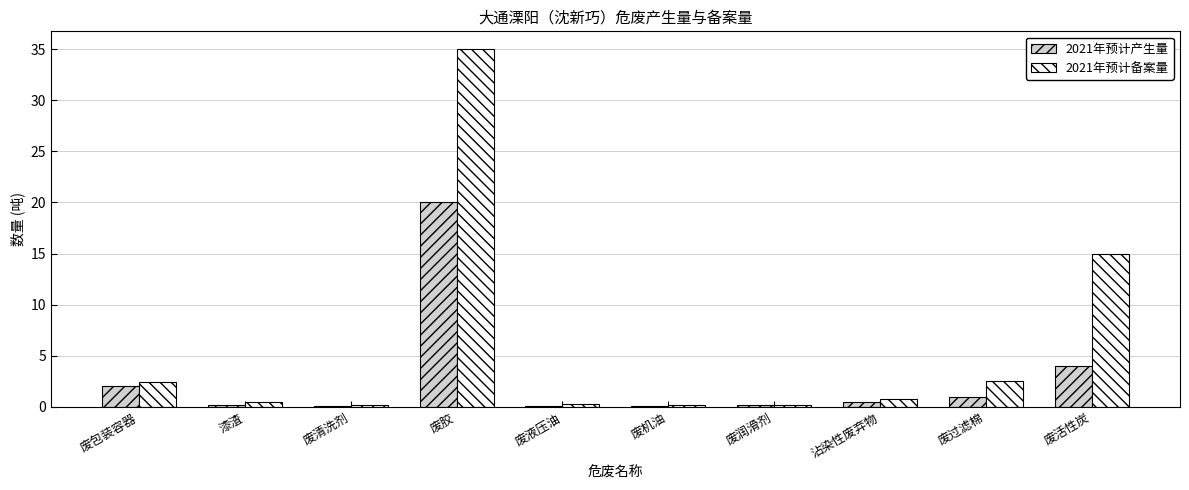

Where is 2021年预计产生量 nearest to the value 10?

废活性炭